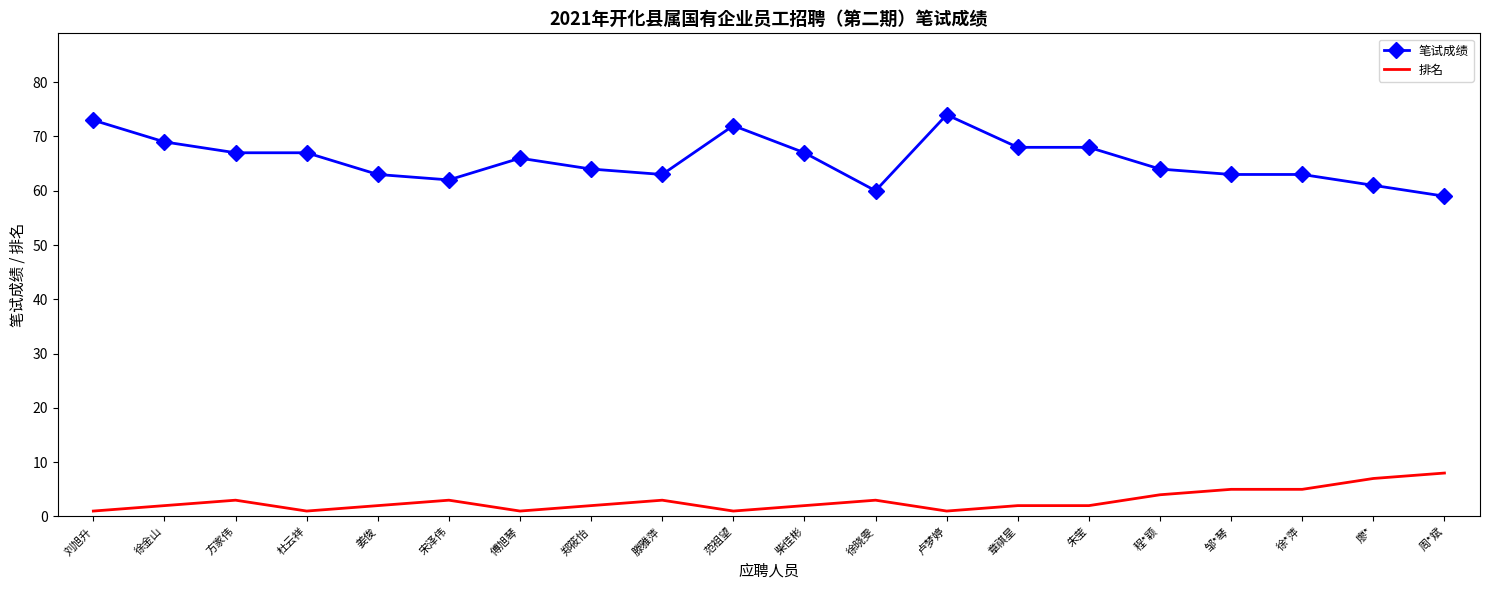

What is the sum of all 笔试成绩 values?

1313